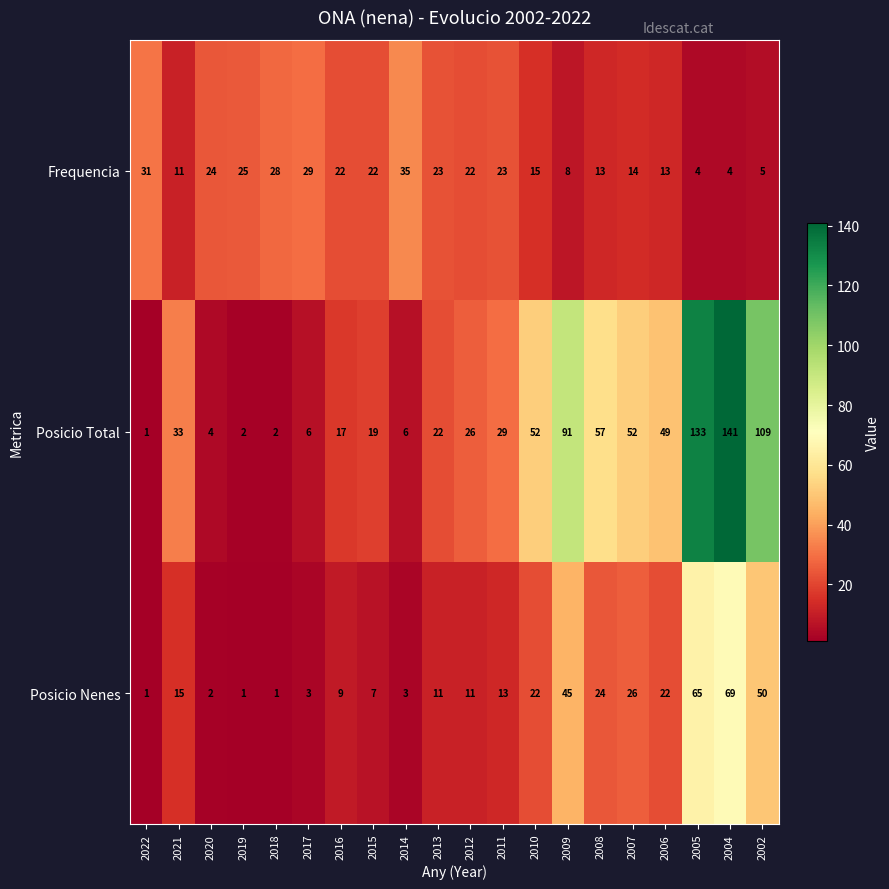

What is the maximum value for Frequencia?

35